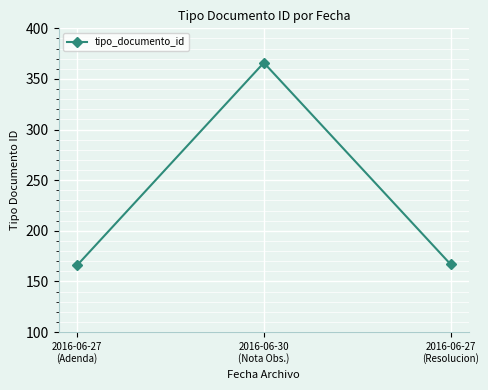

How many data points are less than 167?

1